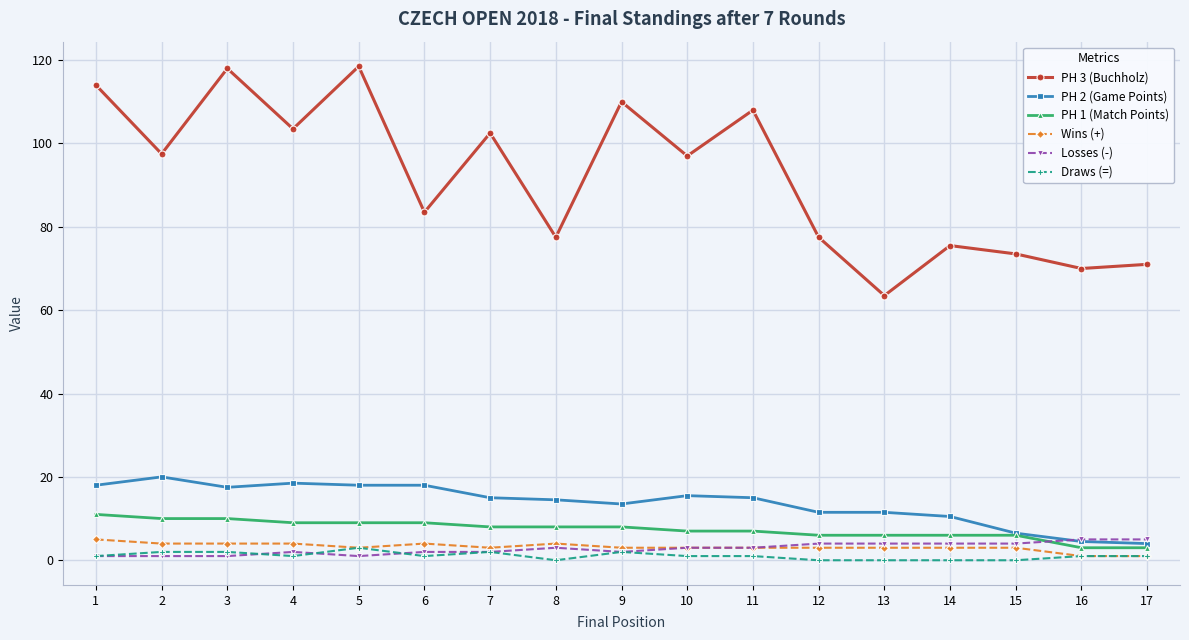

What are all the series names shown in the legend?

PH 3 (Buchholz), PH 2 (Game Points), PH 1 (Match Points), Wins (+), Losses (-), Draws (=)